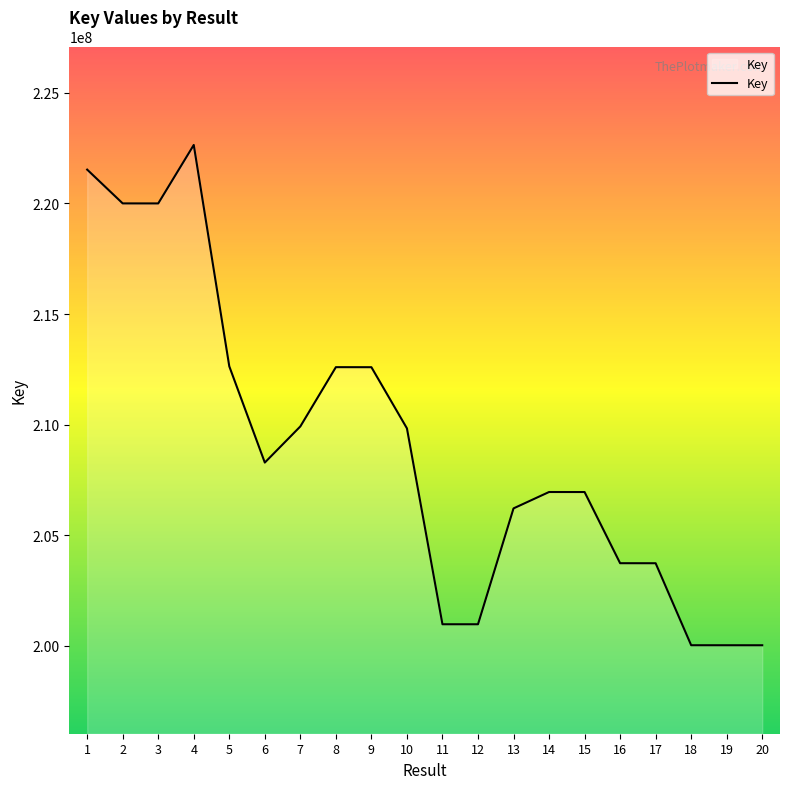

What is the ratio of the value at 10 to the value at 12?

1.0